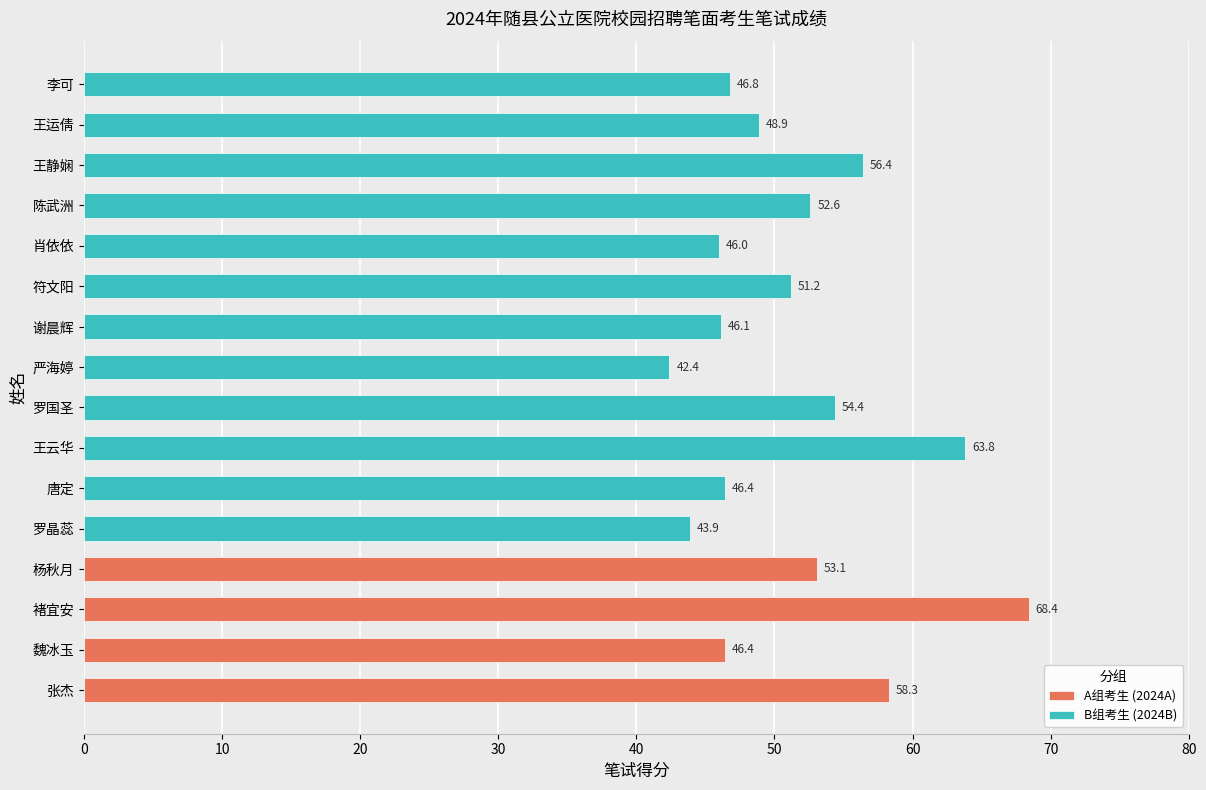

What is the maximum value shown in the chart?

68.4